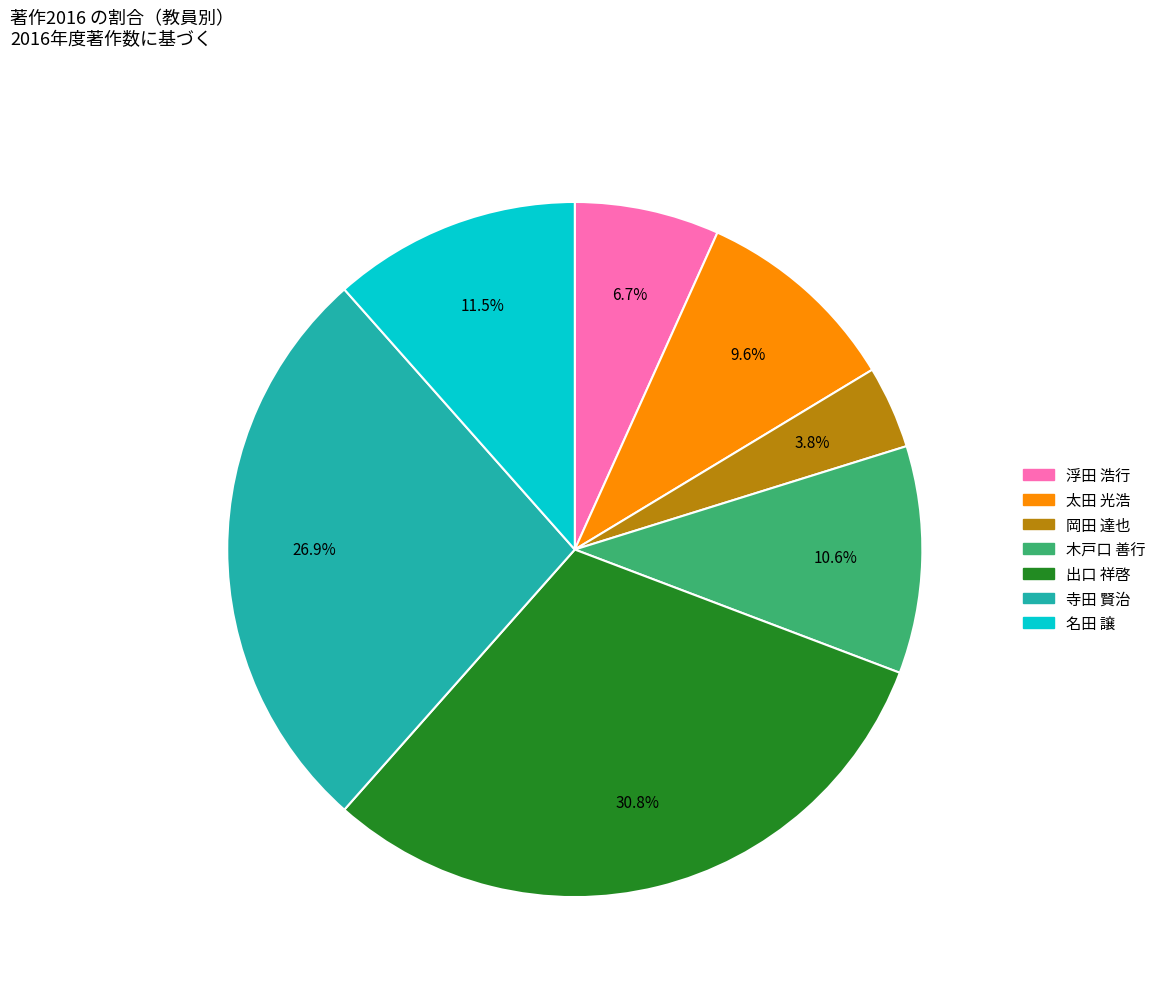

Which has a higher value, 名田 譲 or 寺田 賢治?

寺田 賢治